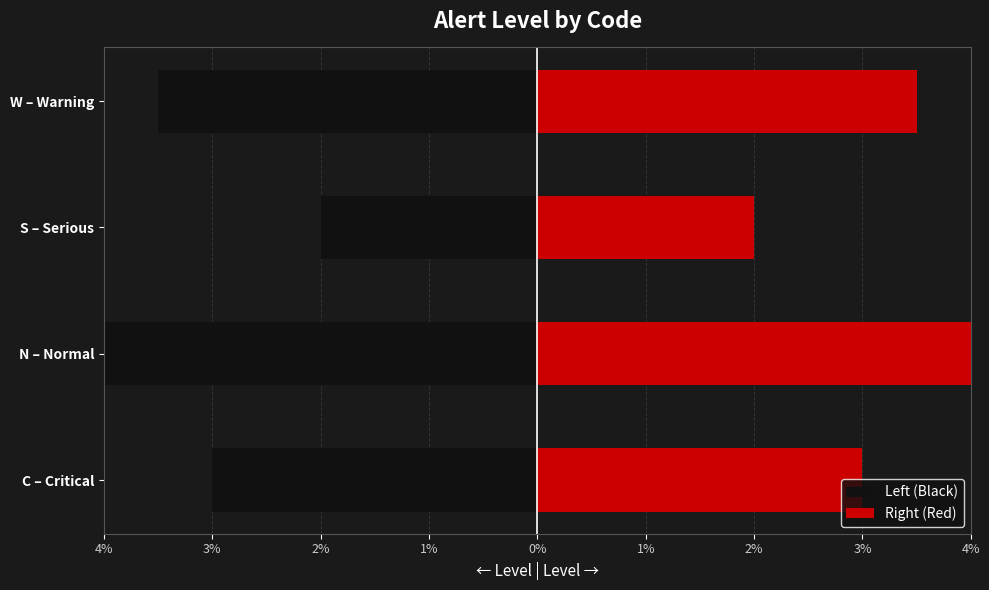

Is it true that Right (Red) equals 5.2 at W – Warning?

False